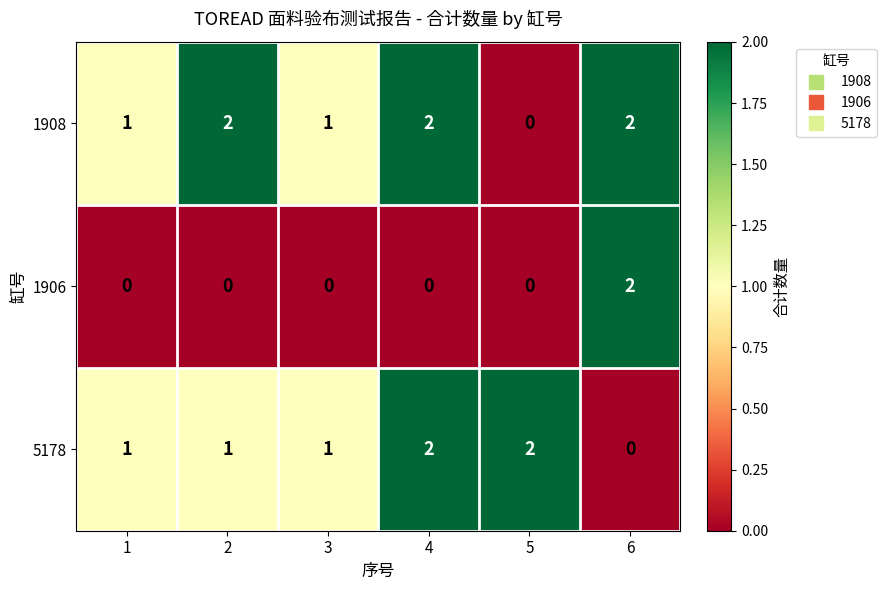

What is the spread (max minus min) of values at 3?

1